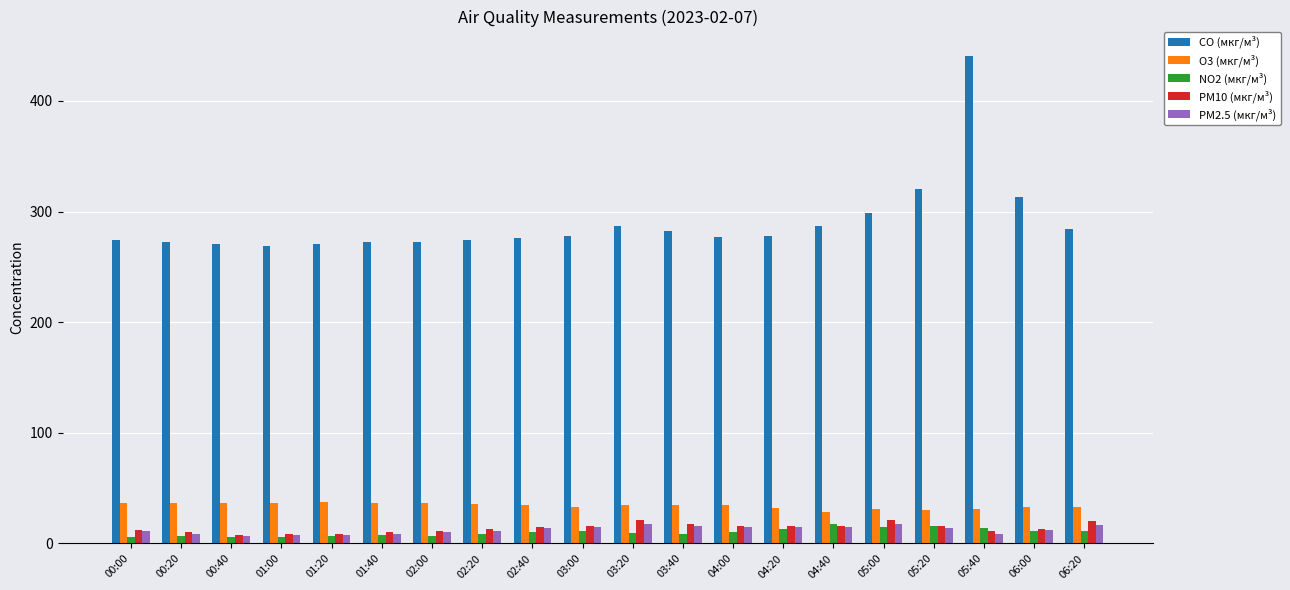

What is the highest value of the O3 (мкг/м³) series?

37.1